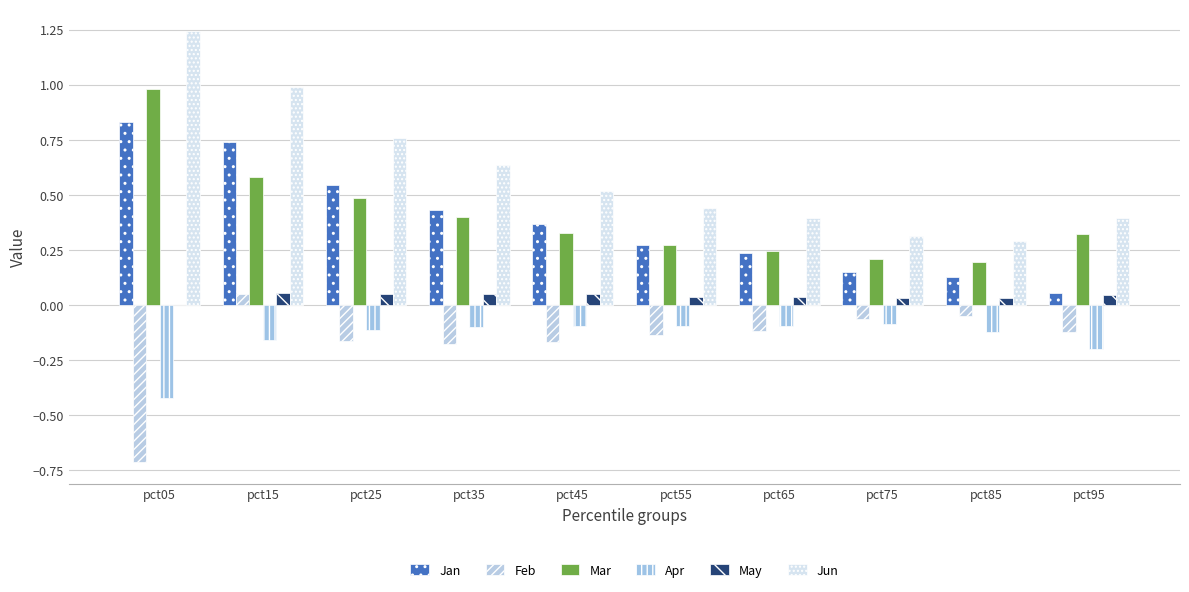

Reading left to right, list all the values displayed in this chart.

Jan: 0.8	0.7	0.5	0.4	0.4	0.3	0.2	0.2	0.1	0.1
Feb: -0.7	0.0	-0.2	-0.2	-0.2	-0.1	-0.1	-0.1	-0.1	-0.1
Mar: 1.0	0.6	0.5	0.4	0.3	0.3	0.2	0.2	0.2	0.3
Apr: -0.4	-0.2	-0.1	-0.1	-0.1	-0.1	-0.1	-0.1	-0.1	-0.2
May: 0.0	0.1	0.0	0.0	0.0	0.0	0.0	0.0	0.0	0.0
Jun: 1.2	1.0	0.8	0.6	0.5	0.4	0.4	0.3	0.3	0.4